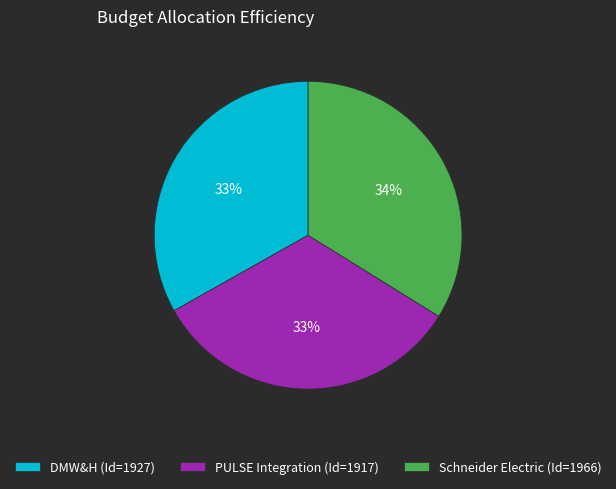

Is DMW&H the majority of the pie?

No